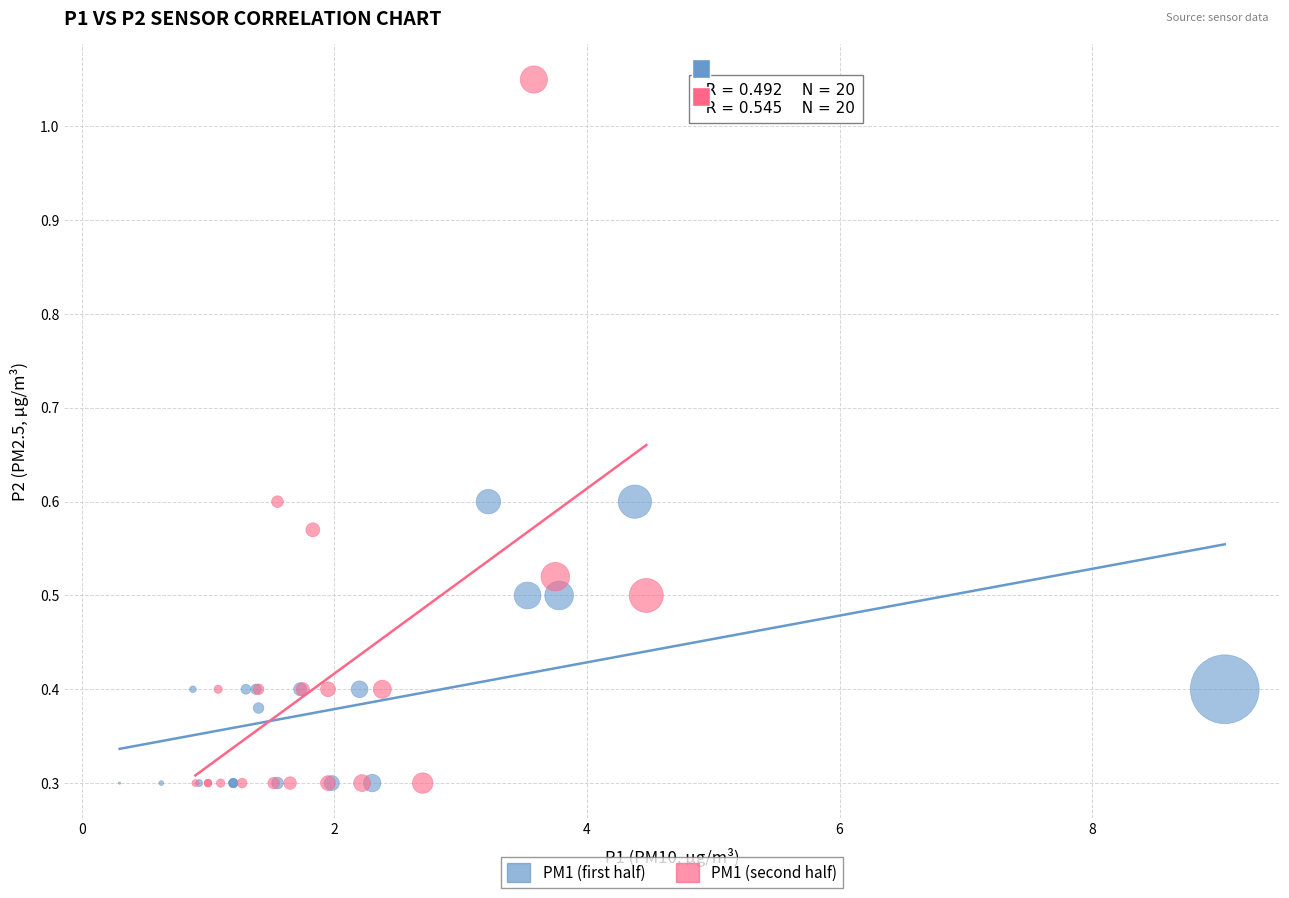

Which series has the widest spread of Y values?

PM1 (second half)